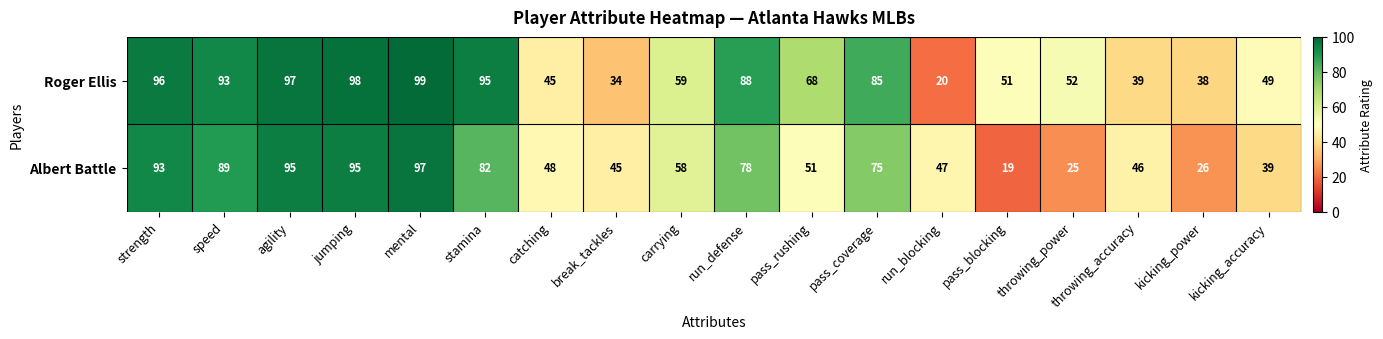

Between speed and kicking_power, which series saw the biggest shift?

Albert Battle